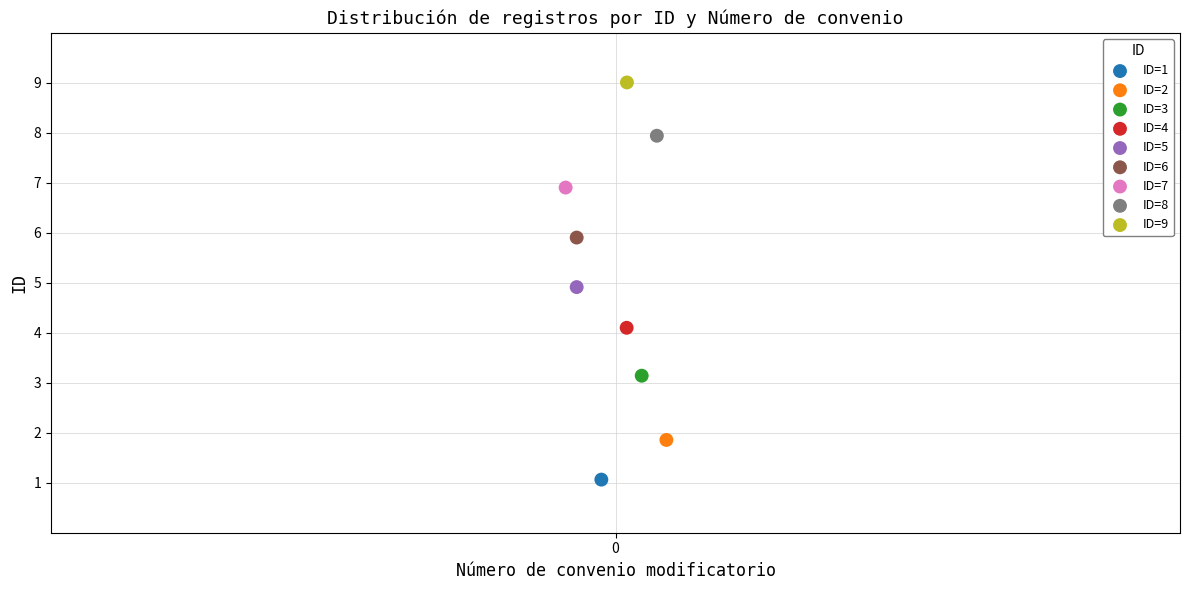

What are all the series names shown in the legend?

ID=1, ID=2, ID=3, ID=4, ID=5, ID=6, ID=7, ID=8, ID=9